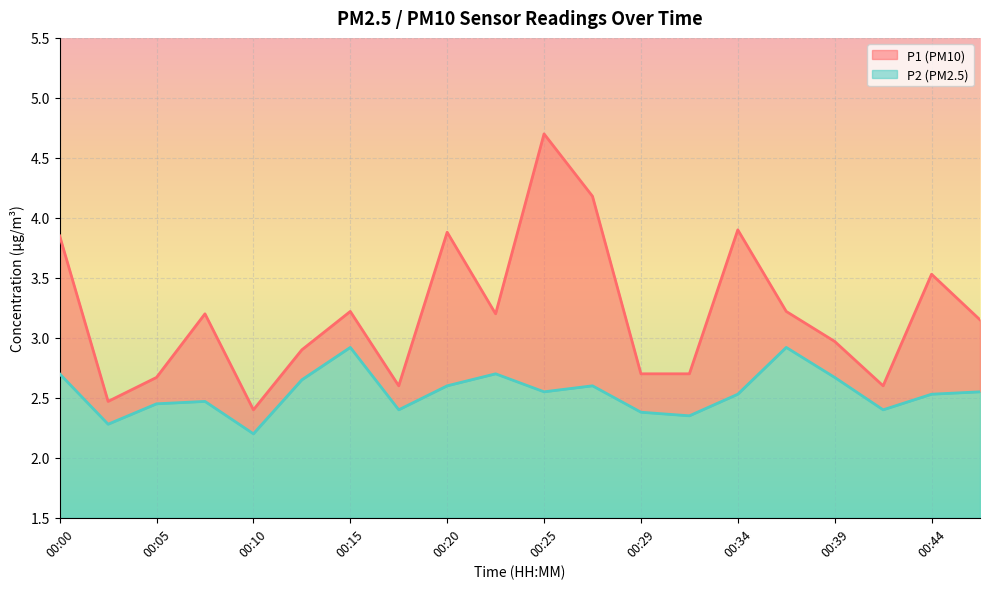

What is the difference between the second highest and minimum values in the P2 series?

0.7